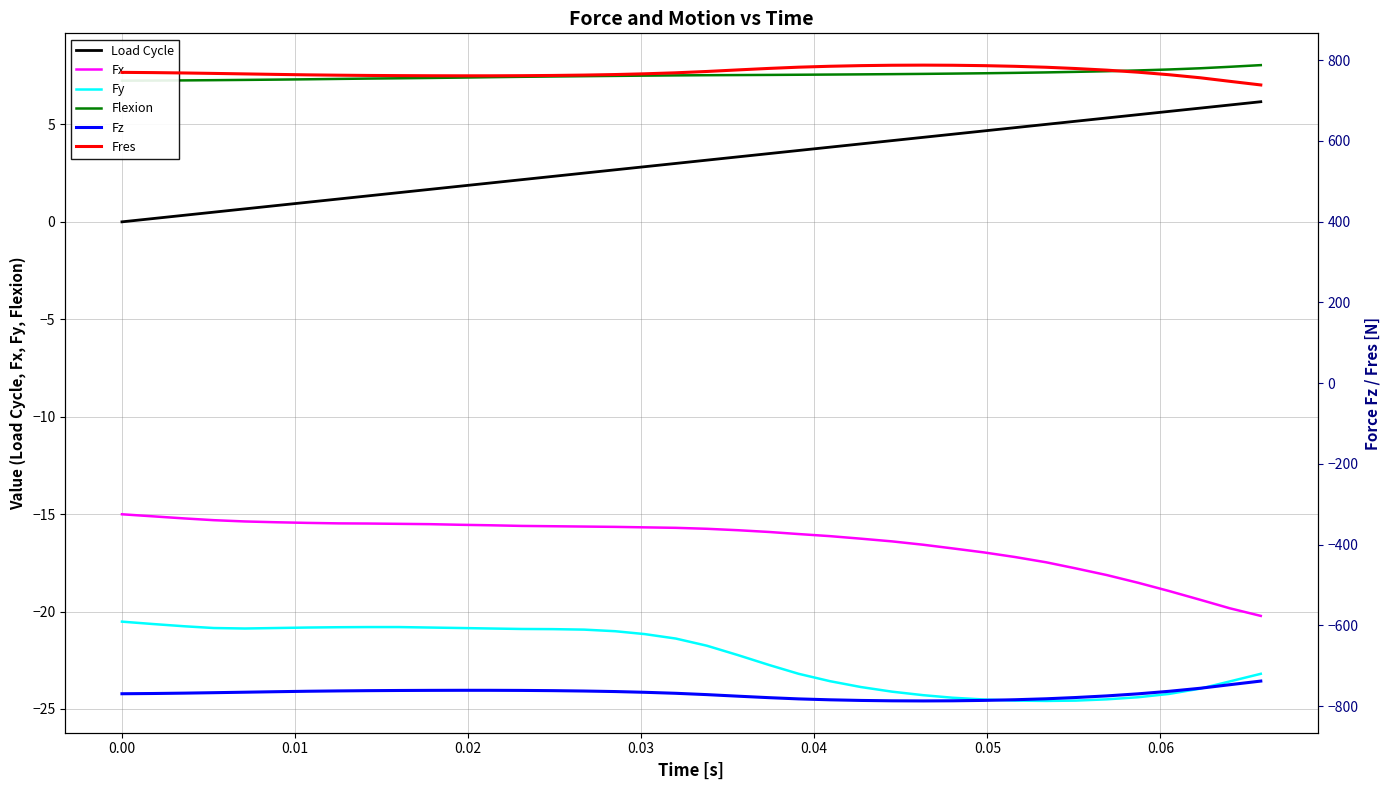

What is the minimum value for Fx?

-20.2